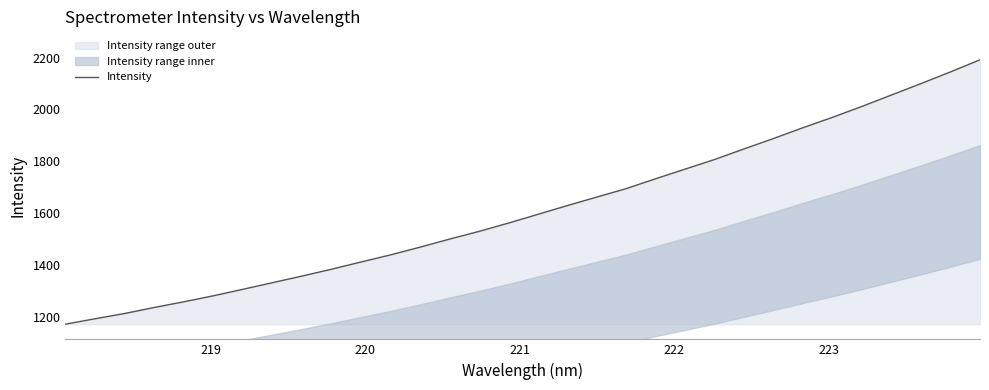

What is the value of the 7th point from the left?

1306.8